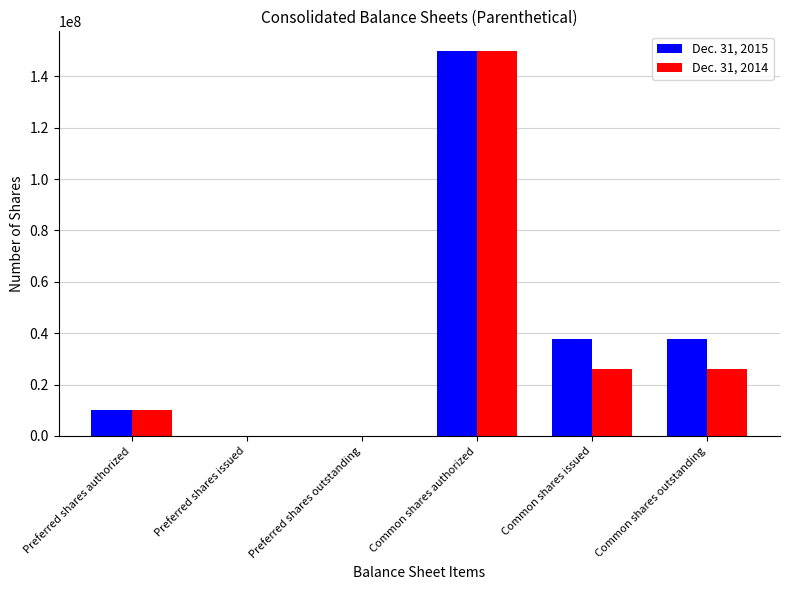

At which category is the sum across all series the highest?

Common shares authorized